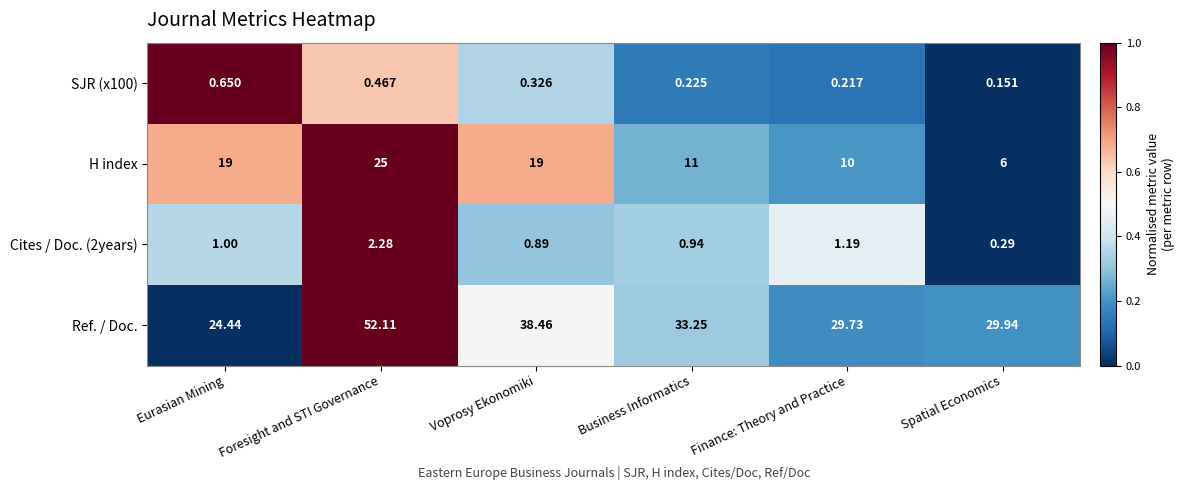

Which series has the widest spread of values?

Ref. / Doc.